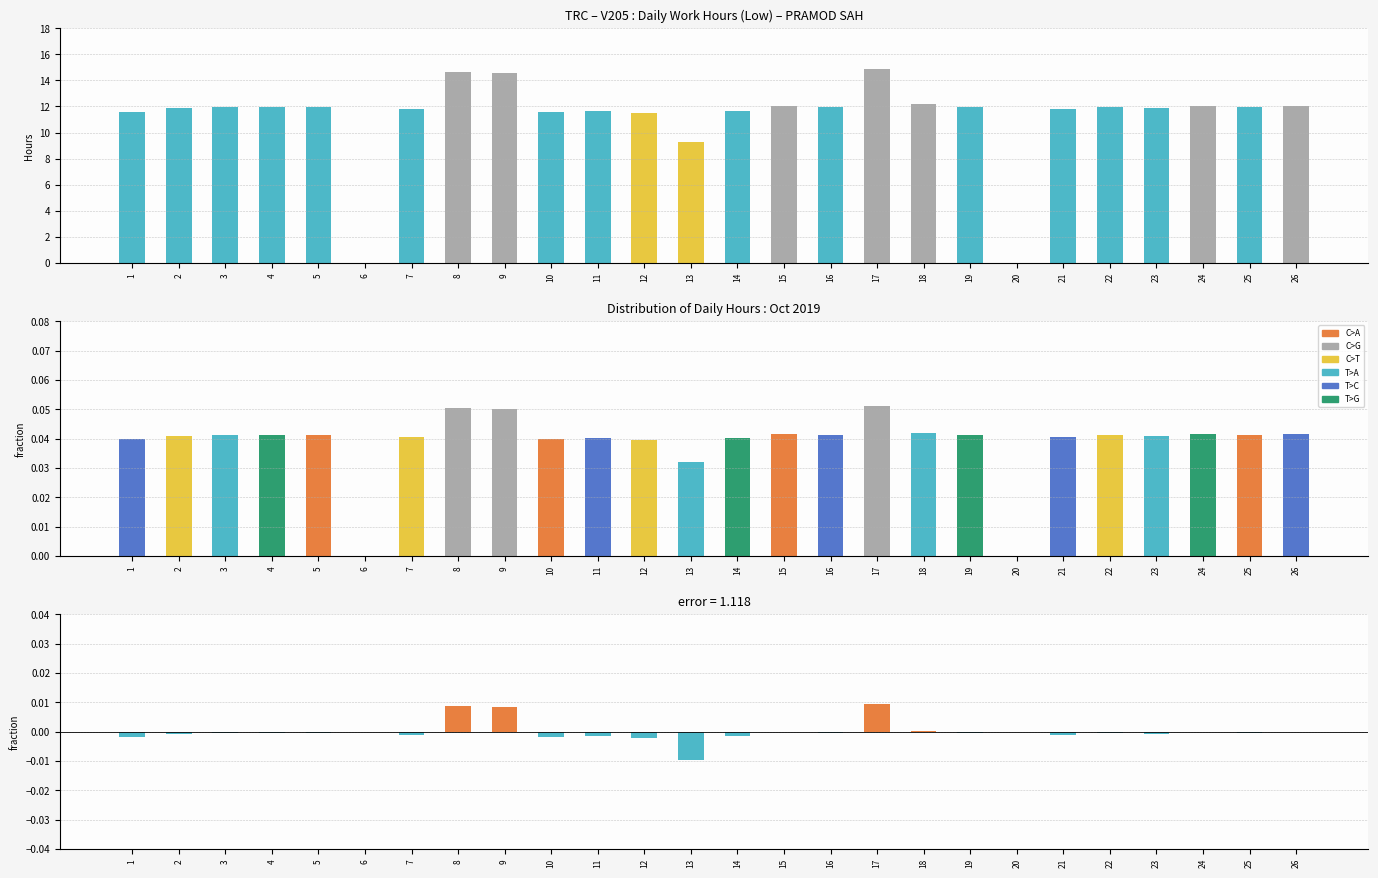

How many bars are there in total?

78